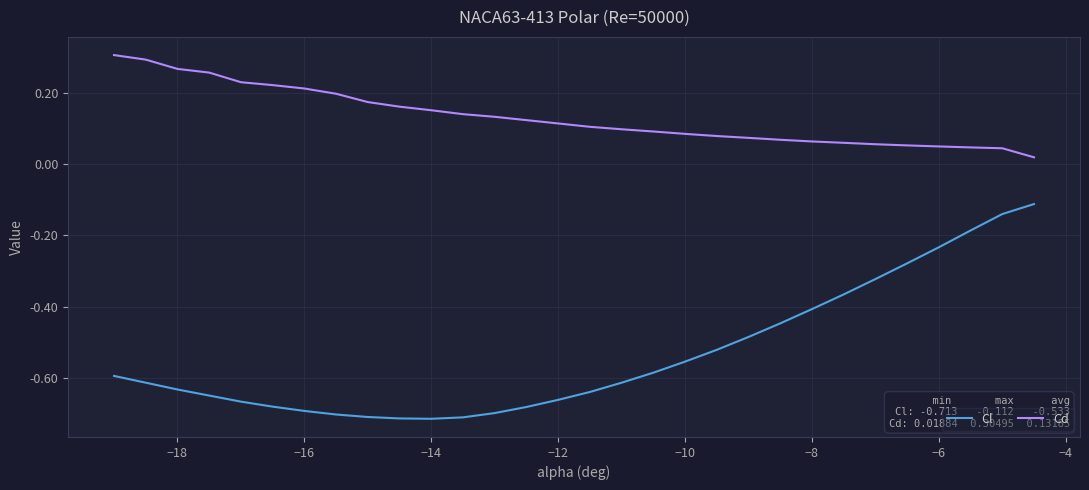

Which series has the largest total across all categories?

Cd